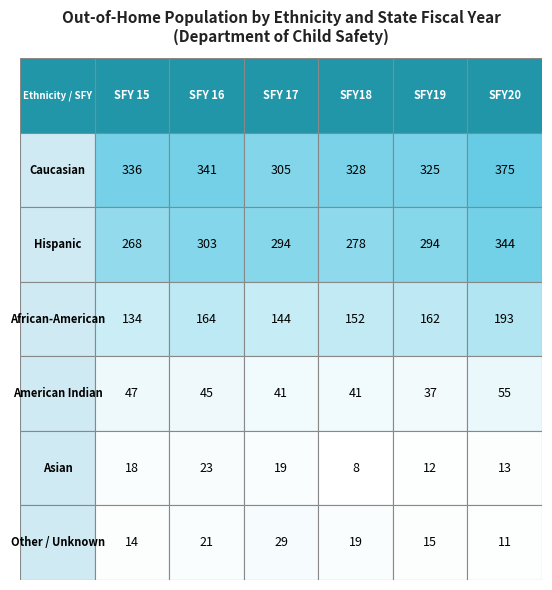

Which series has the widest spread of values?

Hispanic